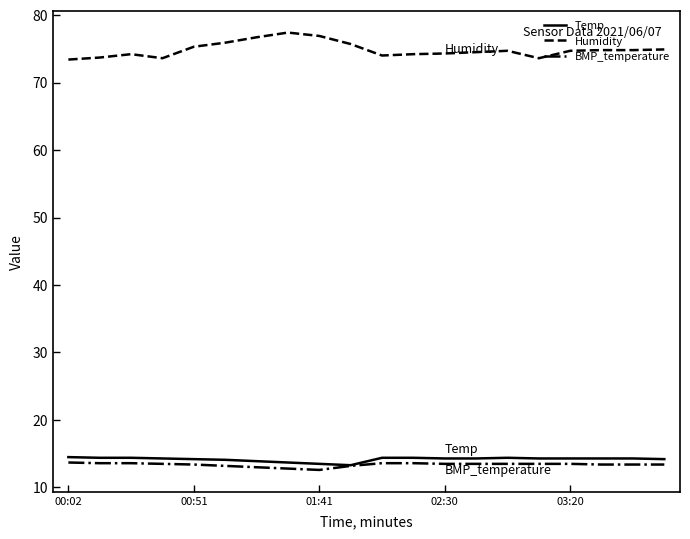

What is the maximum value for Temp?

14.5